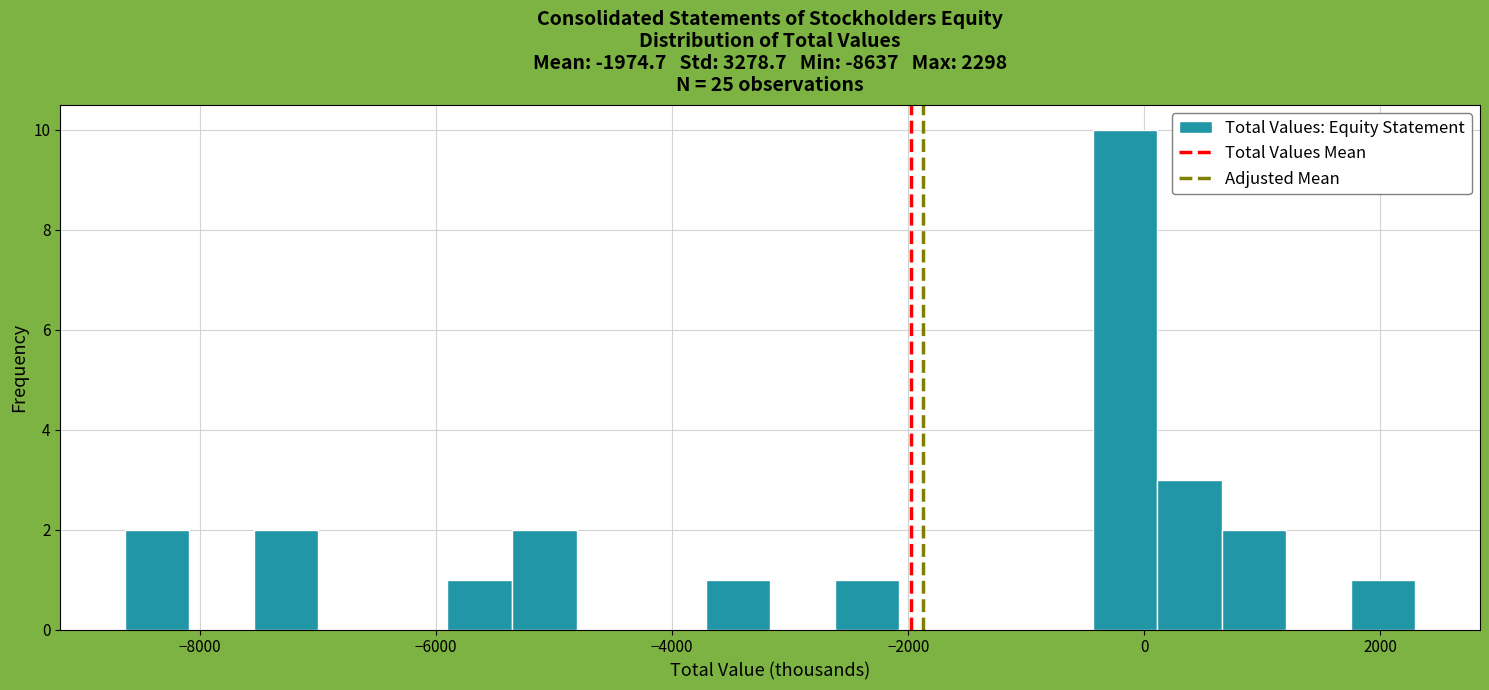

Read against the x-axis, roughly where is the centre of the tallest bar?

-200